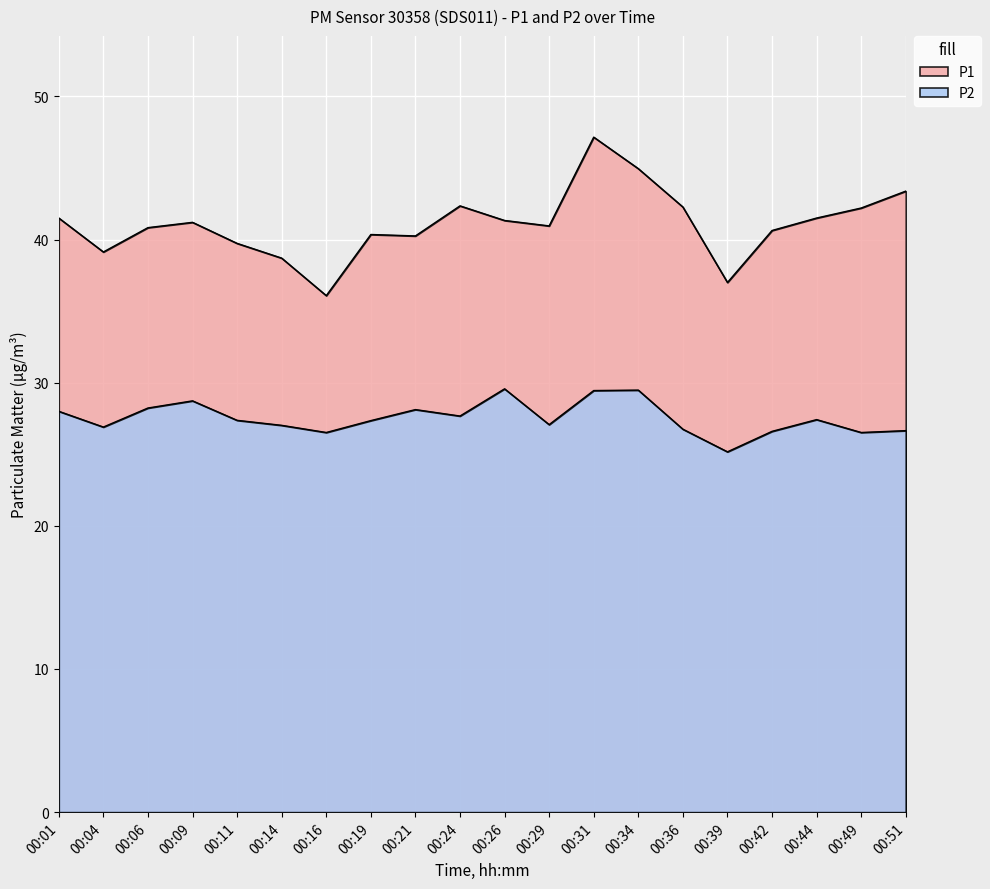

Where is the first local minimum for P2?

00:04